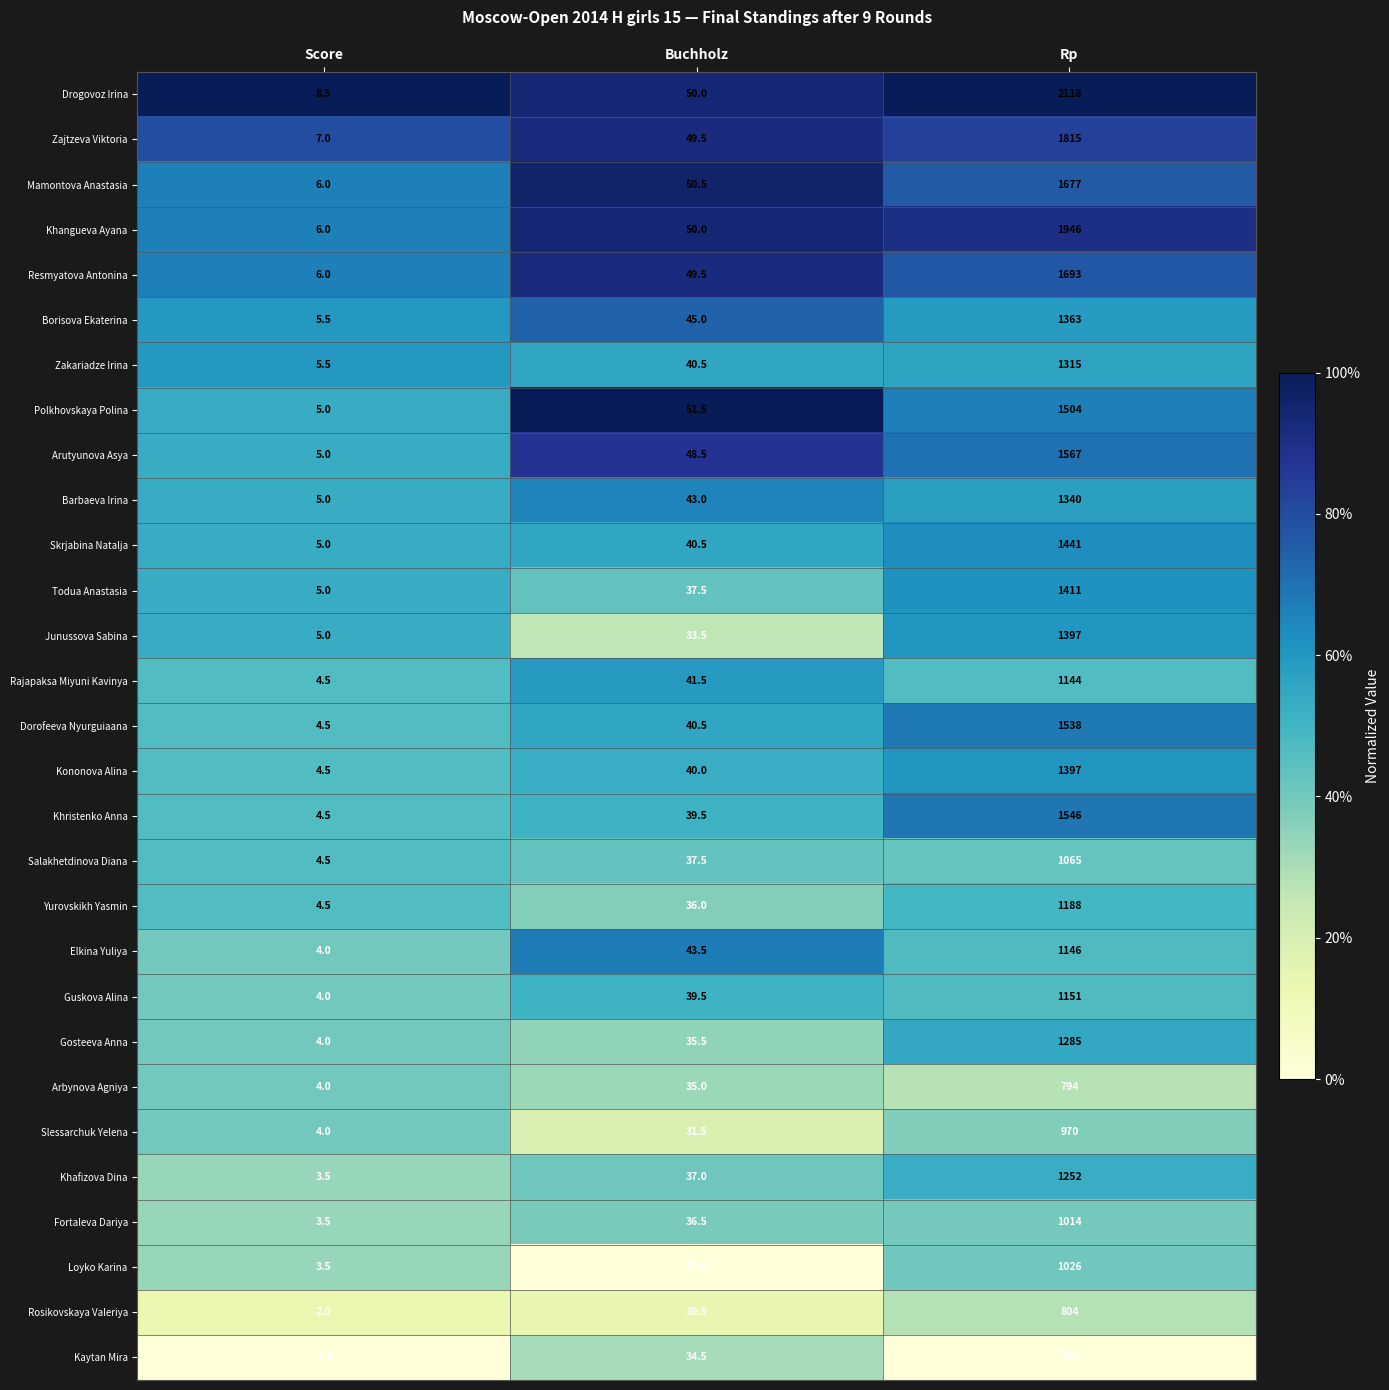

The value of Gosteeva Anna at Rp is 1285.0. True or false?

True